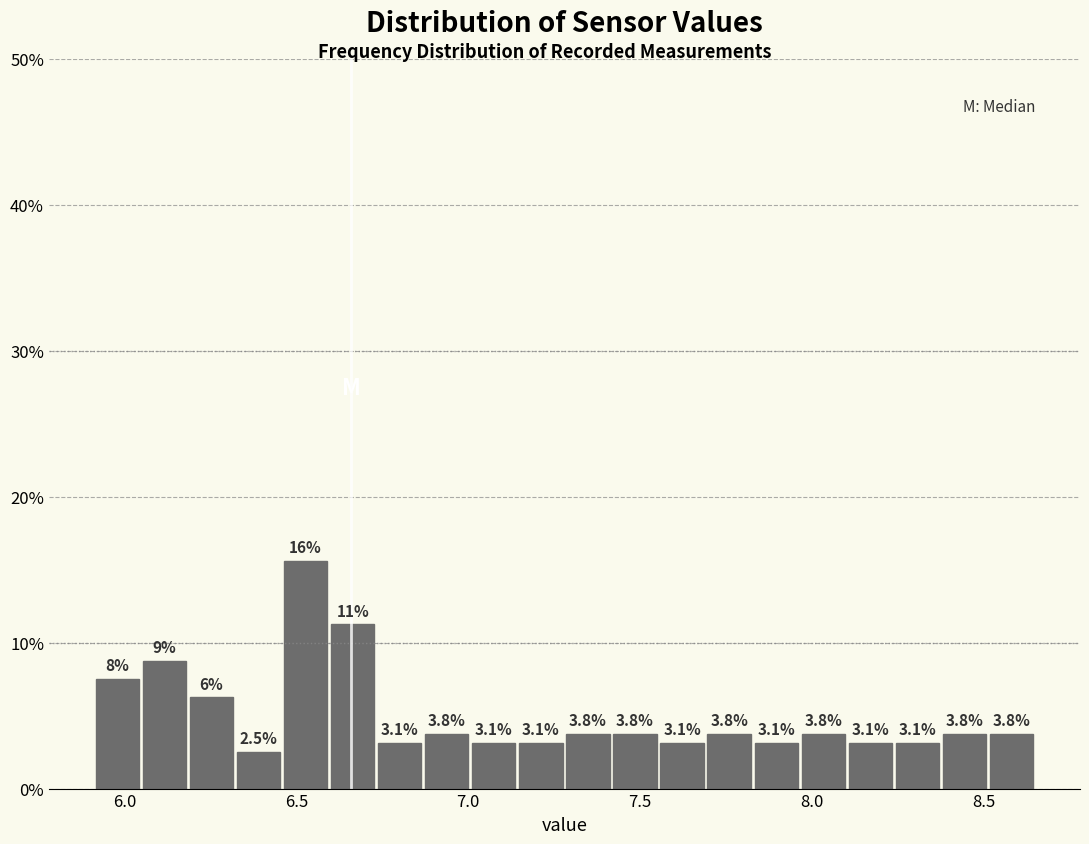

Around what value on the x-axis is the tallest bar? Give the approximate position of its centre, as read against the axis.

6.55